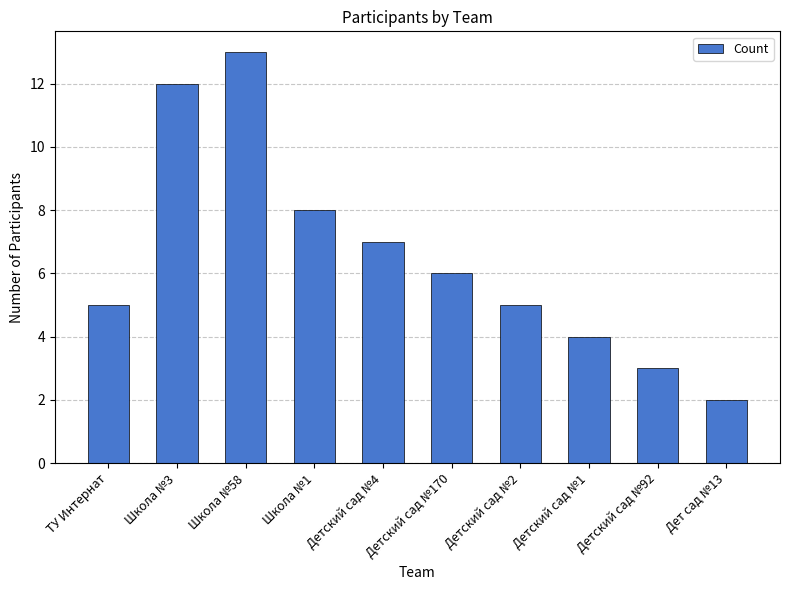

Which category has the lowest value across all series?

Дет сад №13